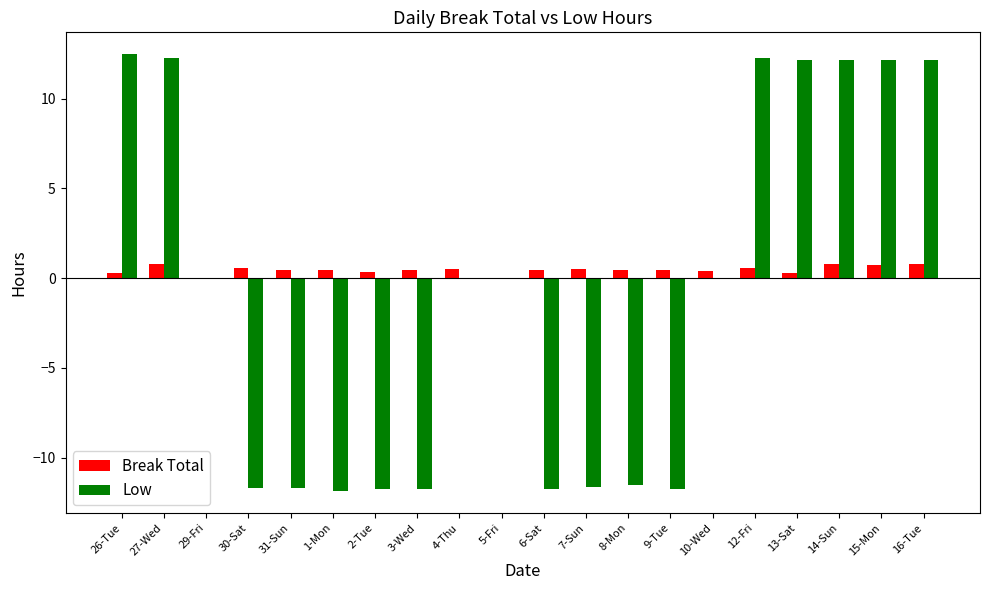

Is it true that Low equals 12.2 at 14-Sun?

True